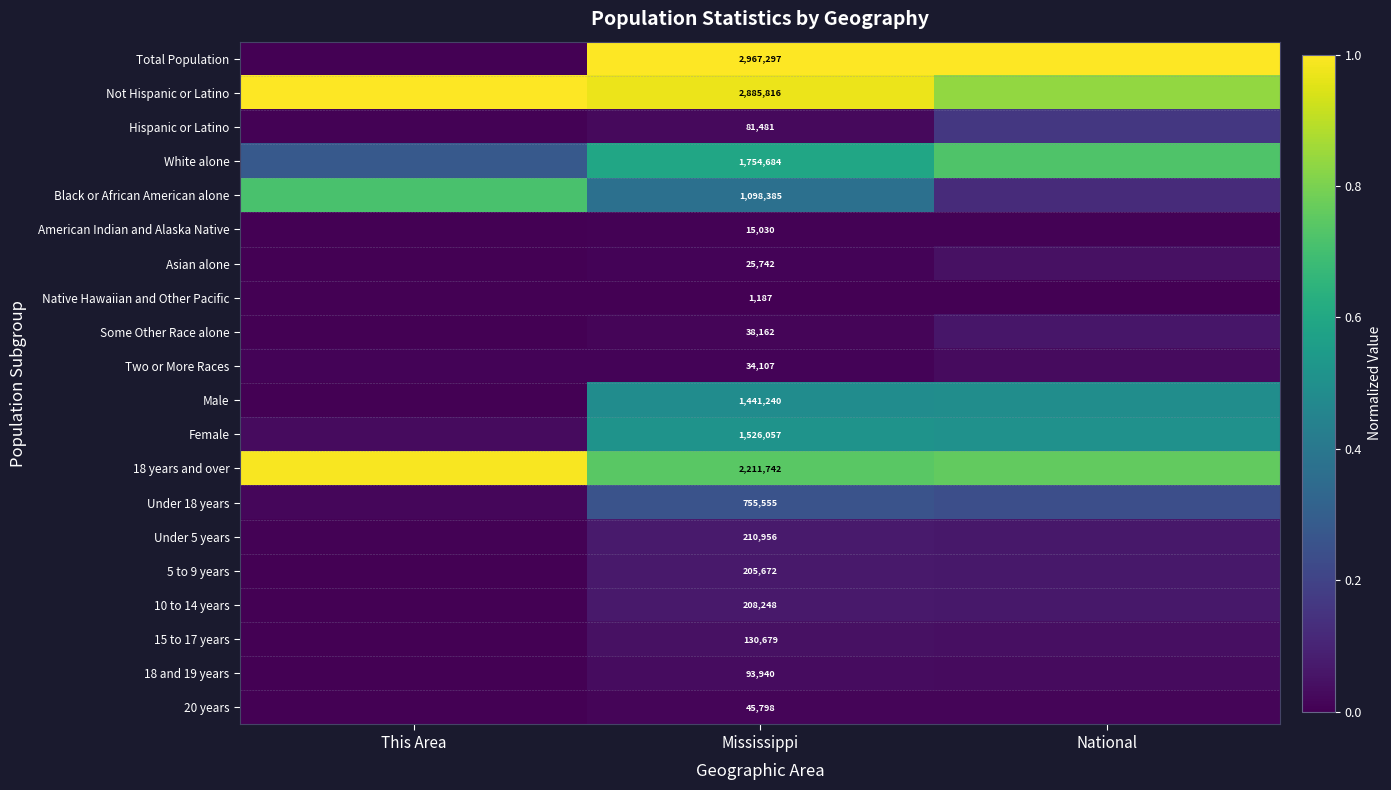

What is the sum of the Under 18 years values at This Area and Mississippi?

0.3